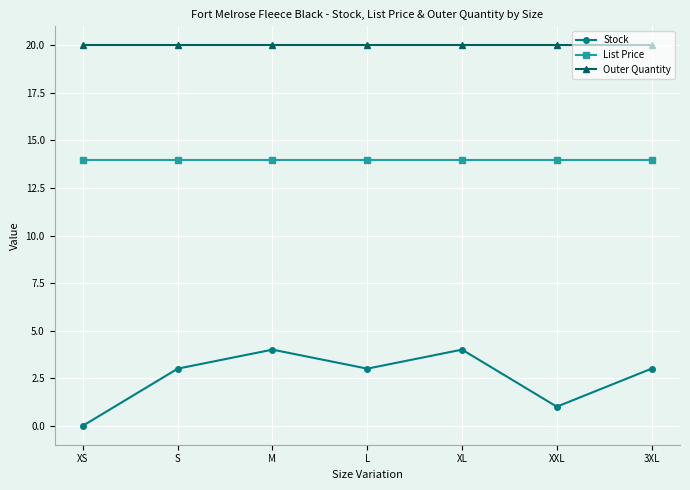

In Stock, how many points are lower than both neighbors (excluding endpoints)?

2